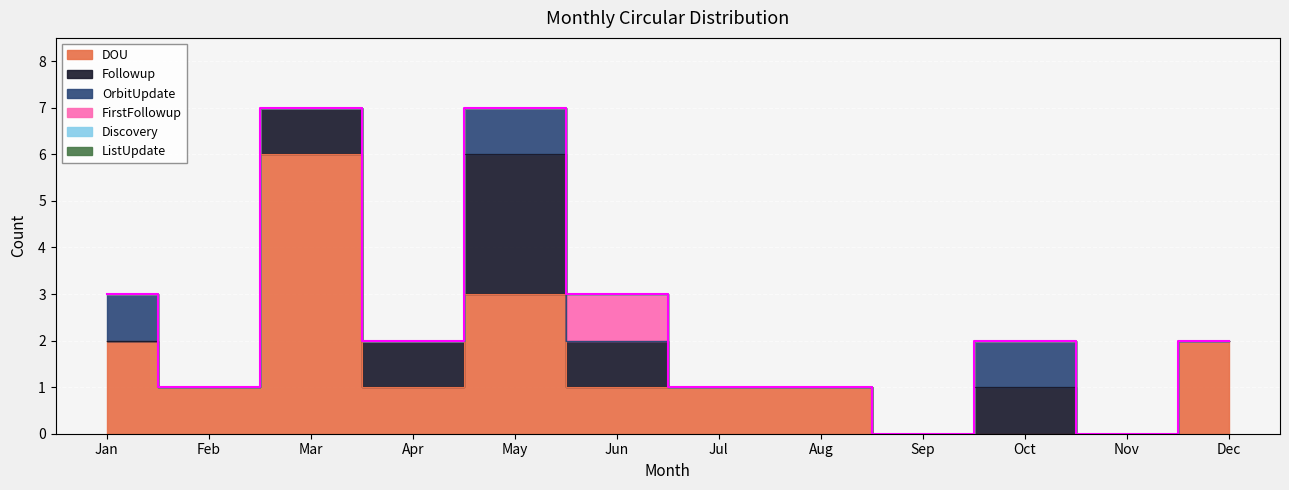

Which has a higher value, Jan or Jul?

Jan